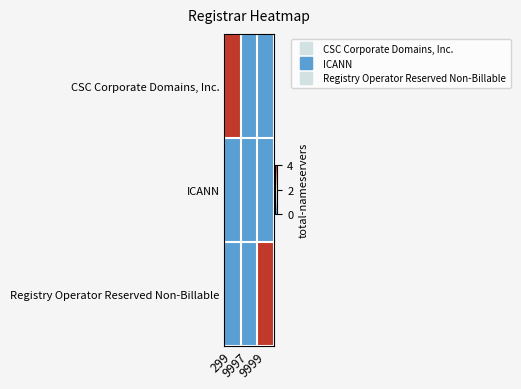

What is the difference between the highest and lowest values at 299?

4